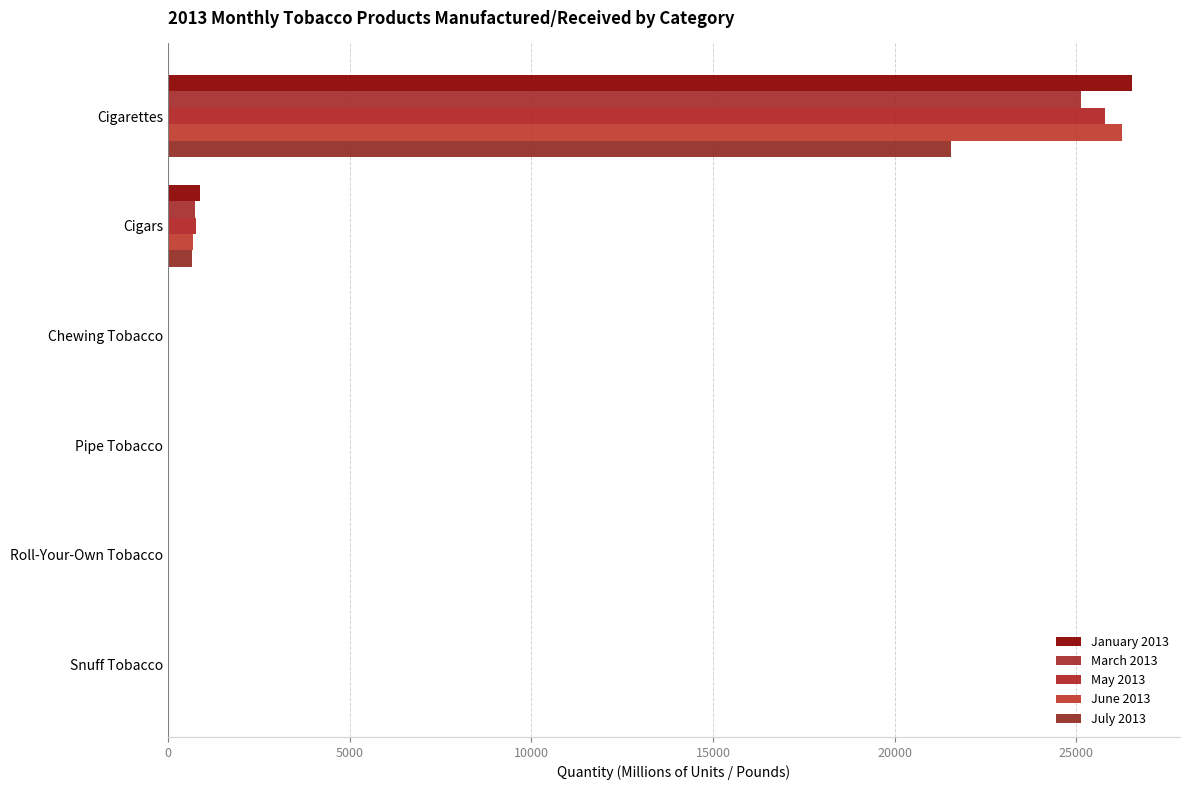

Count the number of data series in this chart.

5